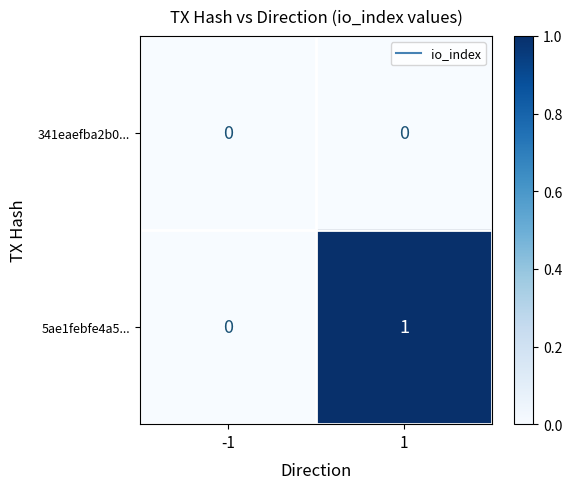

The 5ae1febfe4a5... series shows 0 at -1. True or false?

True